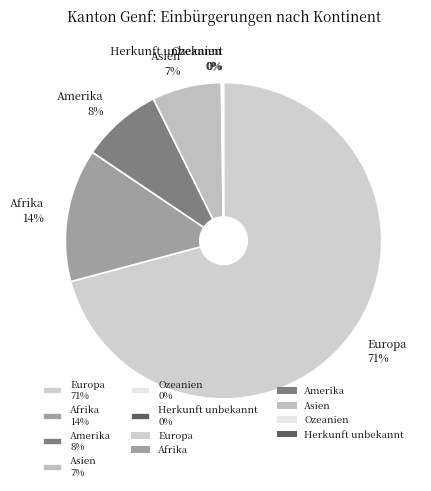

Is the sum of Afrika 14% and Asien 7% greater than half?

No